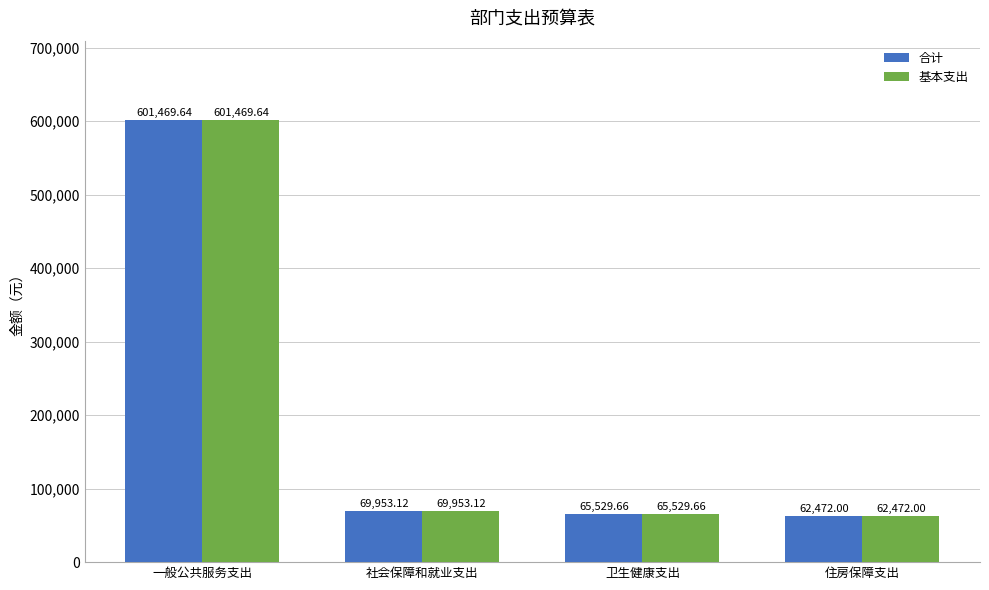

What is the sum of the 合计 values at 住房保障支出 and 卫生健康支出?

128001.7